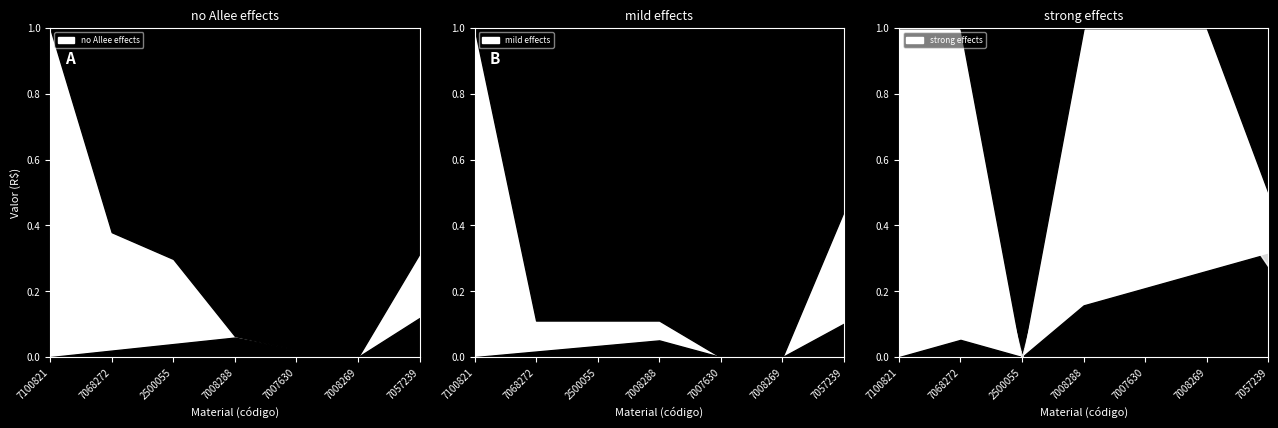

True or false: Valor and Qtd: cross at least once.

False